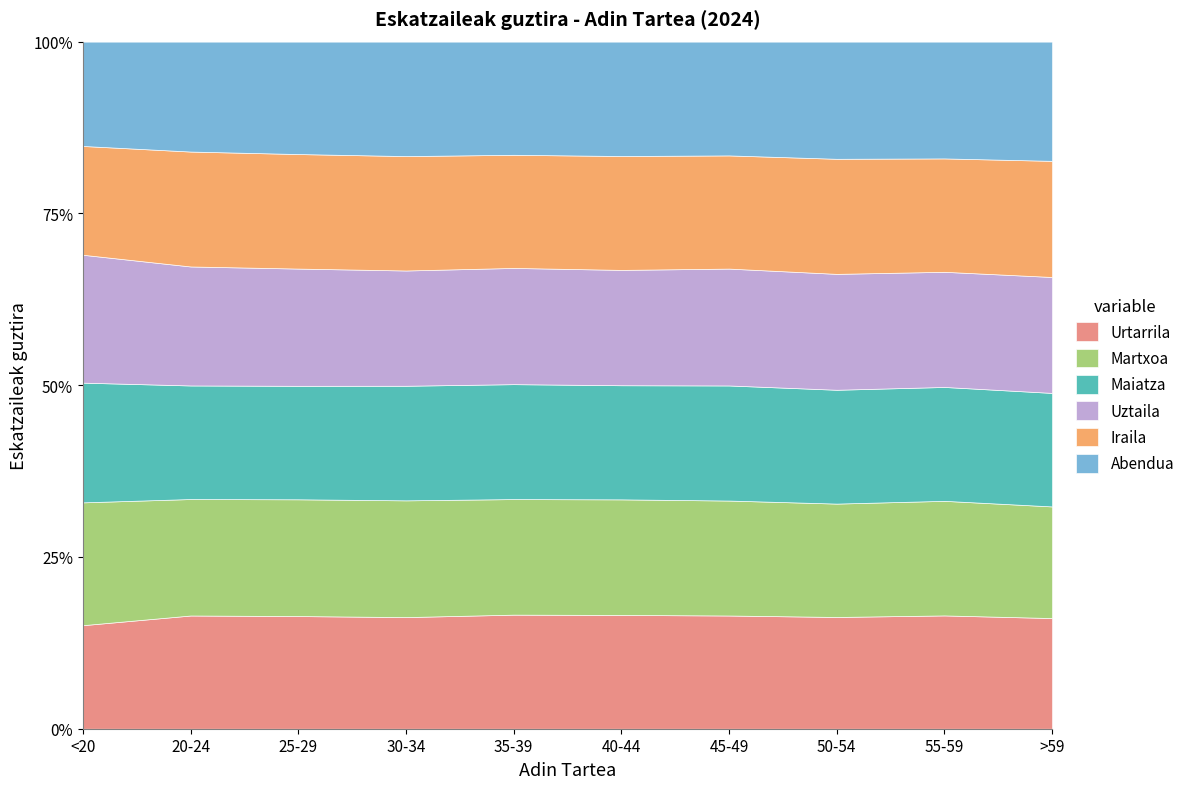

Which series changed the most between 40-44 and 55-59?

Martxoa